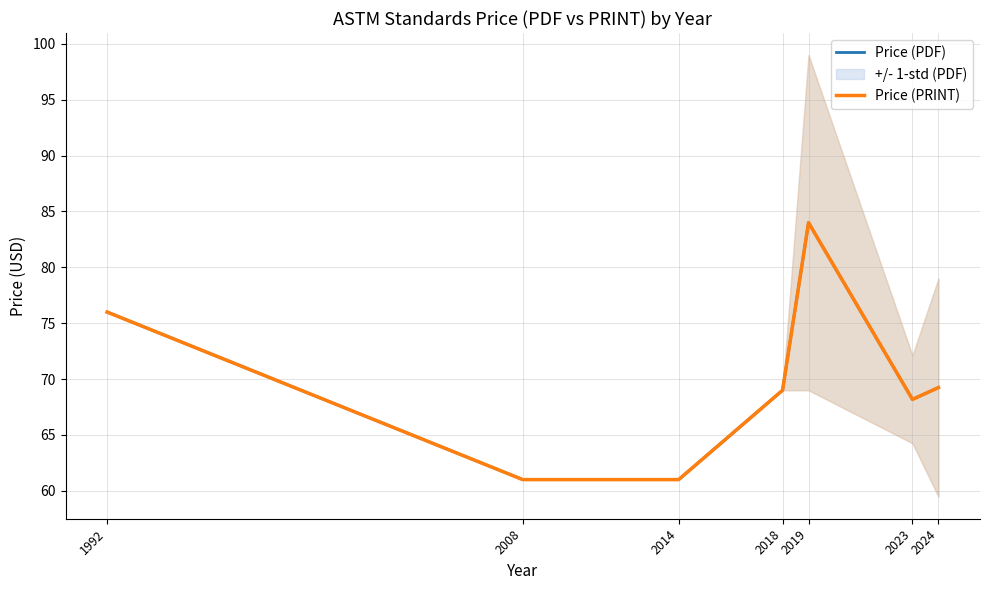

What is the difference between the maximum and minimum values in the Price (PRINT) series?

23.0